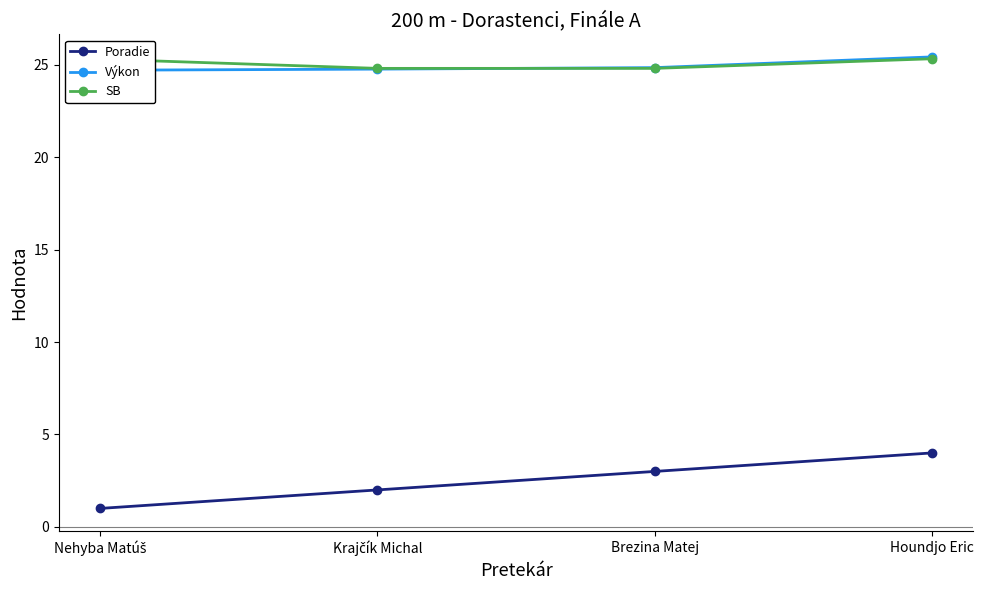

How many intersections are there between SB and Výkon?

1